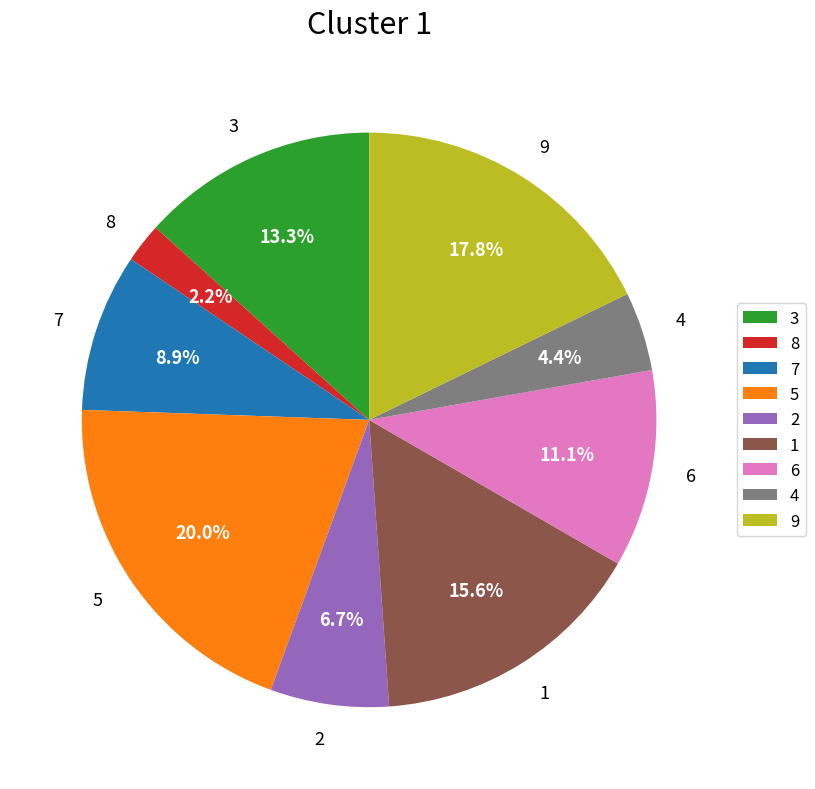

Count the number of slices in the pie.

9